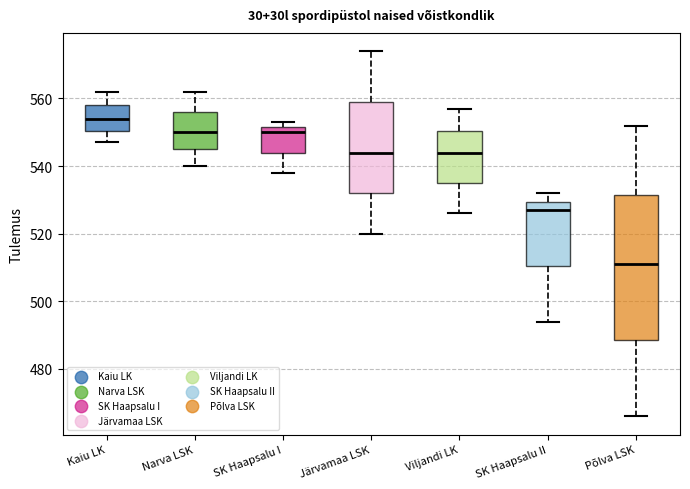

Comparing the boxes themselves (not the whiskers), which one is the tallest?

Põlva LSK